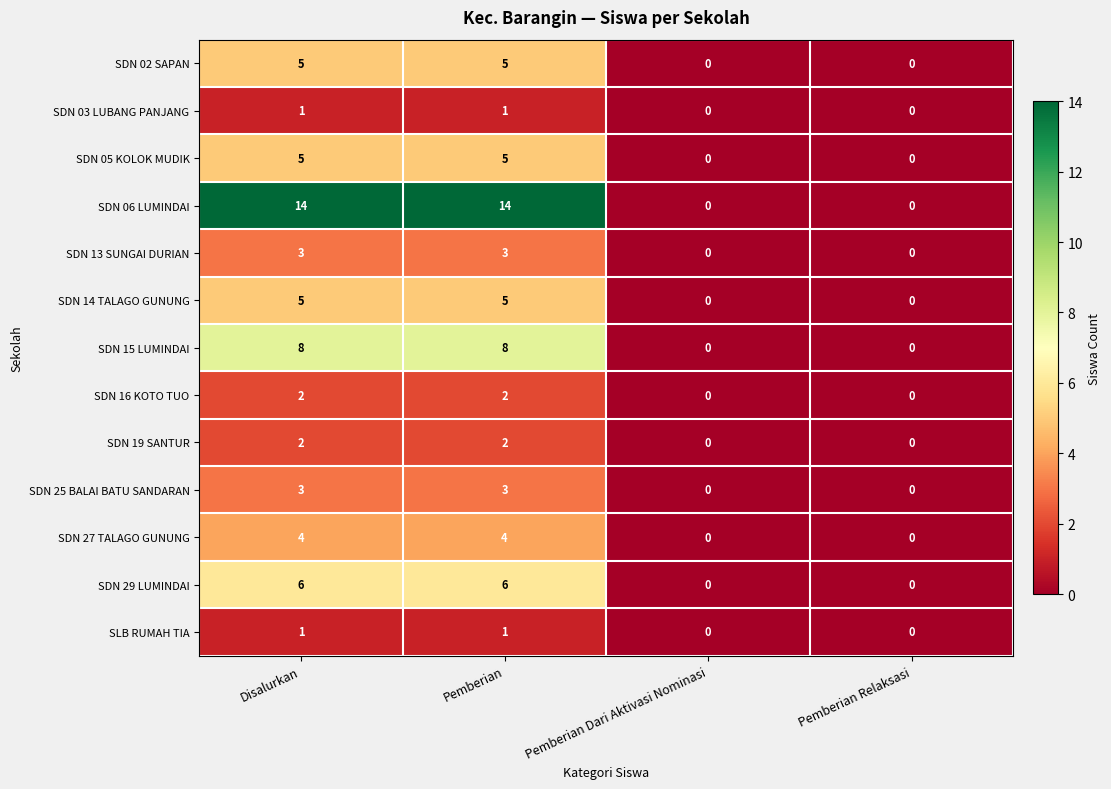

Count the number of data series in this chart.

13